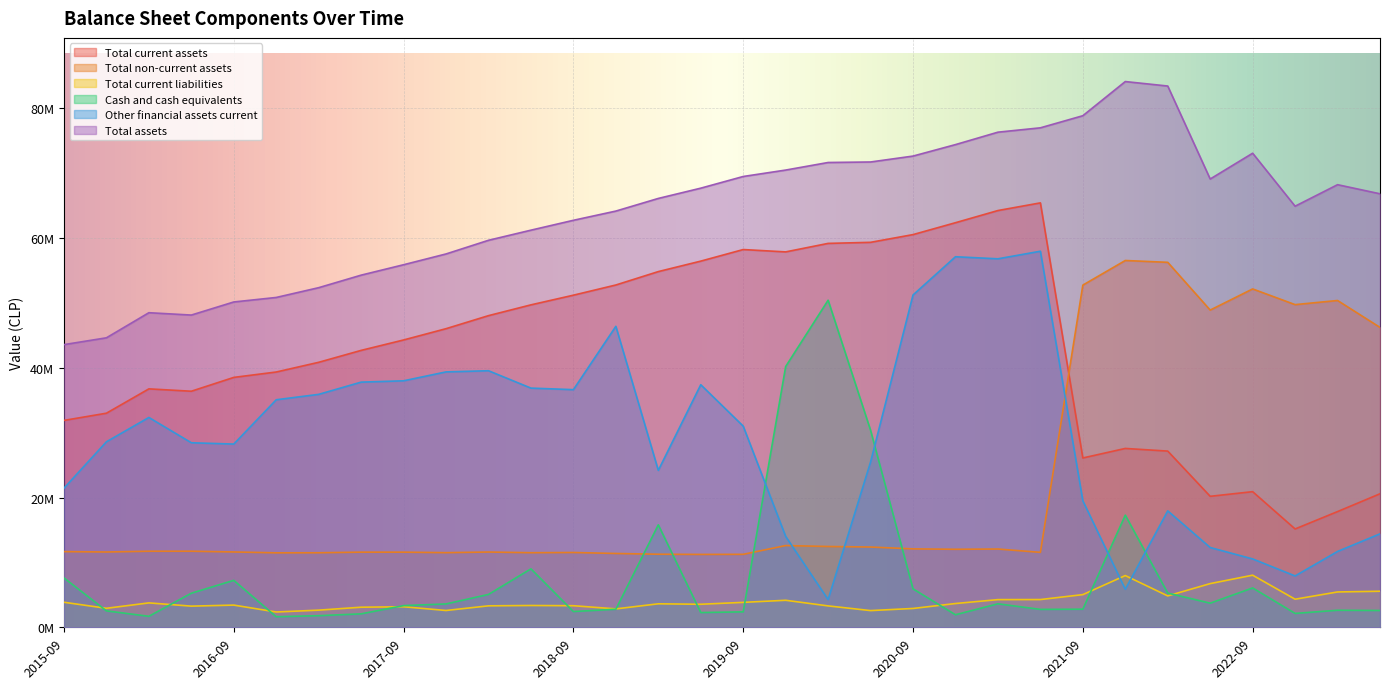

What is the difference between the second highest and second lowest values in the Cash and cash equivalents series?

38471889